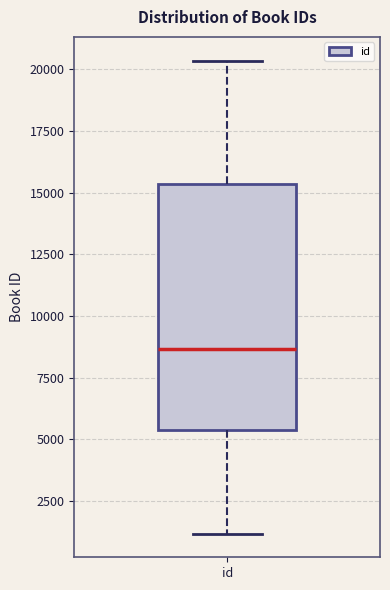

Transcribe this box plot: give where the median line is, the range the box spans, and where the two whiskers end, as read against the y-axis. The values are not printed on the chart, so give them approximately, as read against the axis.

median 8500, box 5500 to 15500, whiskers 1000 to 20500